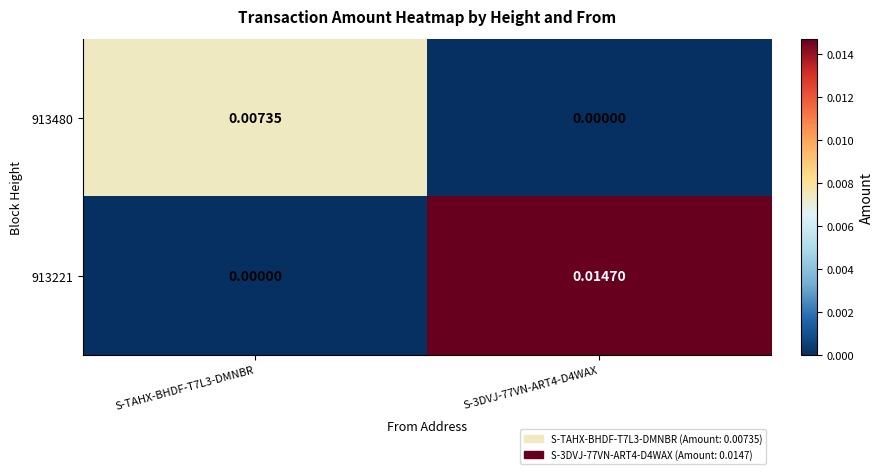

Is the value of 913221 at S-TAHX-BHDF-T7L3-DMNBR greater than the value of 913480 at S-TAHX-BHDF-T7L3-DMNBR?

No